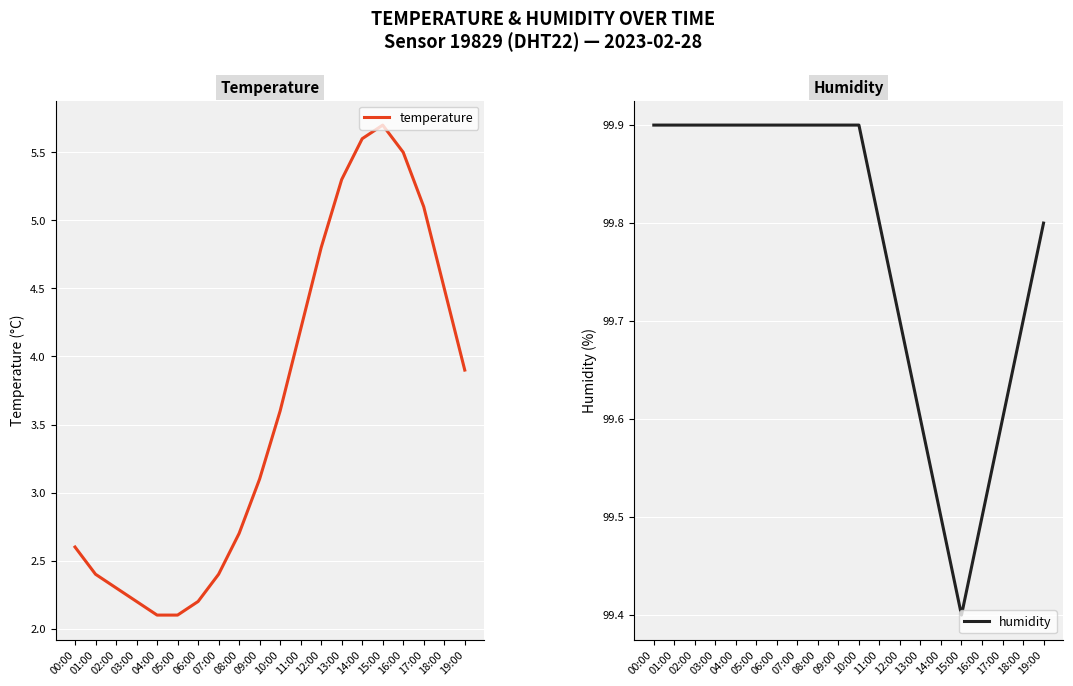

True or false: humidity and temperature intersect in this chart.

False